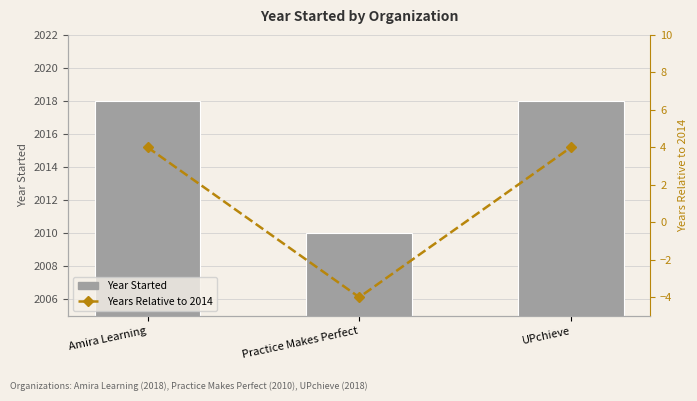

How many categories are shown in the chart?

3